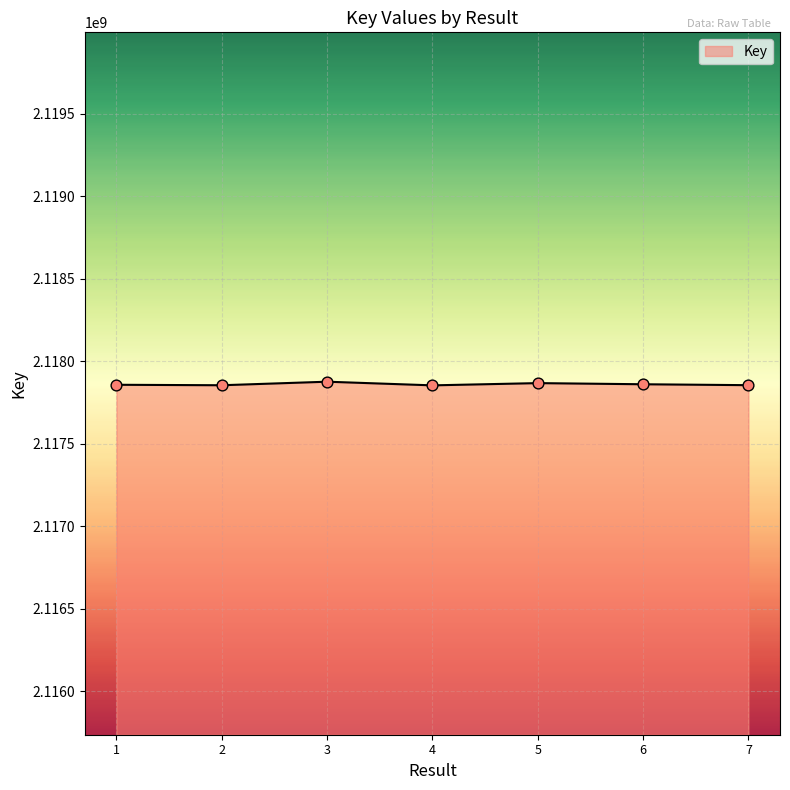

What is the ratio of the value at 2 to the value at 4?

1.0